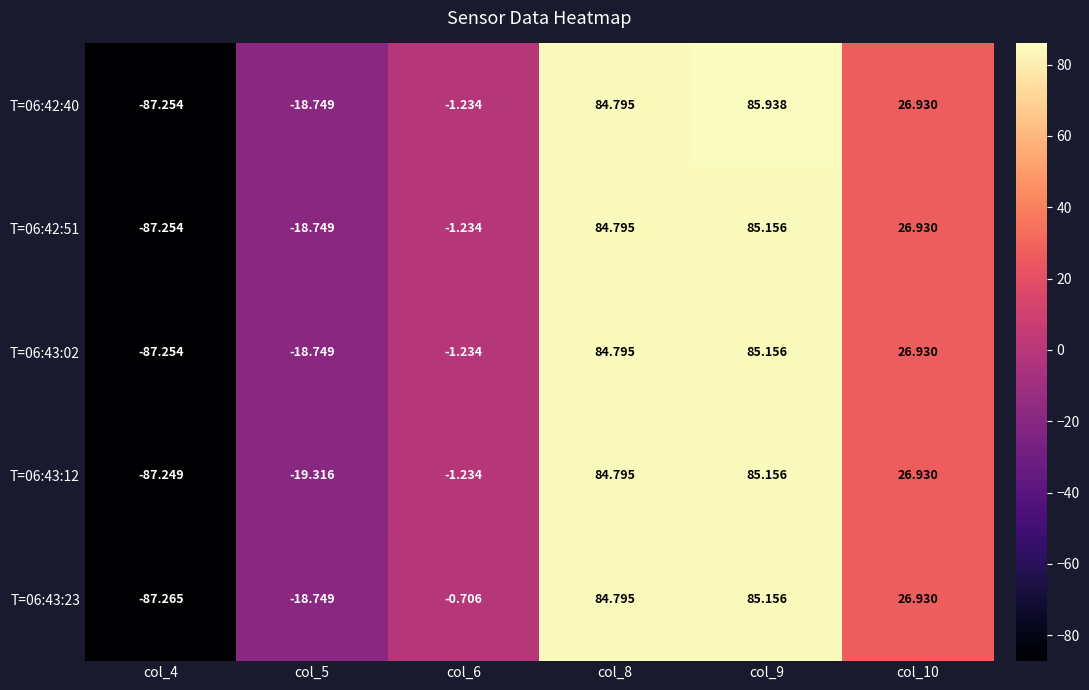

At which category is the sum across all series the highest?

col_9